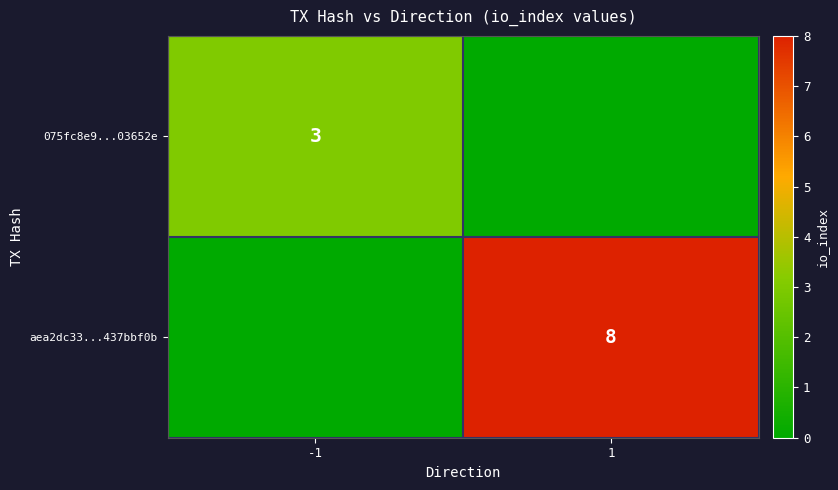

The value of 075fc8e9...03652e at -1 is 3. True or false?

True